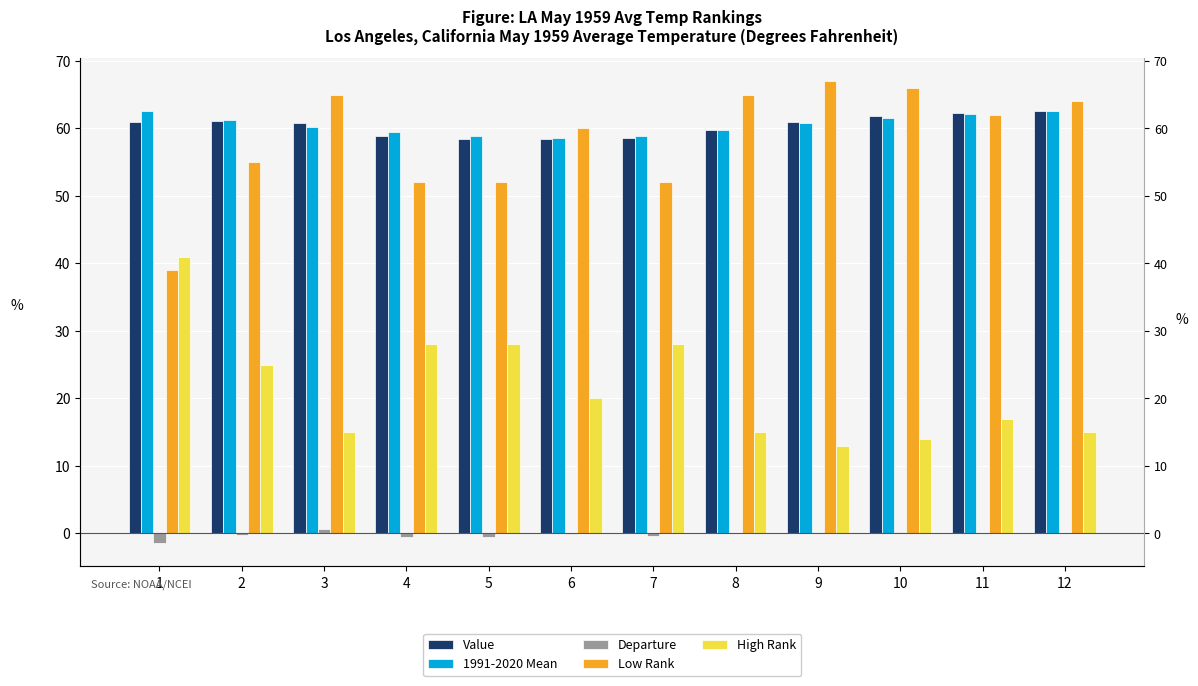

Which series has the largest range (max minus min)?

Low Rank